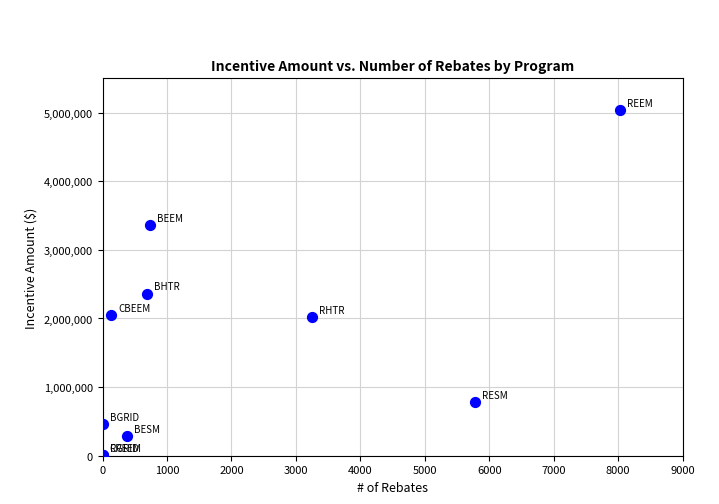

What Y value in the scatter plot is closest to 2524487?

2362129.3